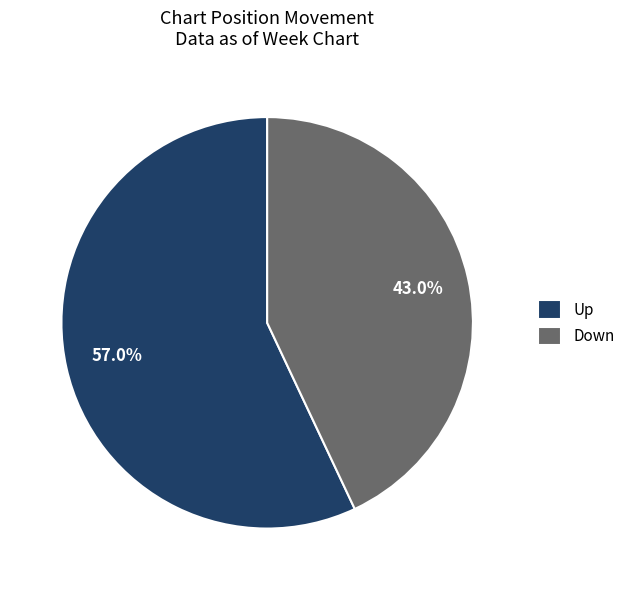

To the nearest percent, what is the average slice percentage?

50%